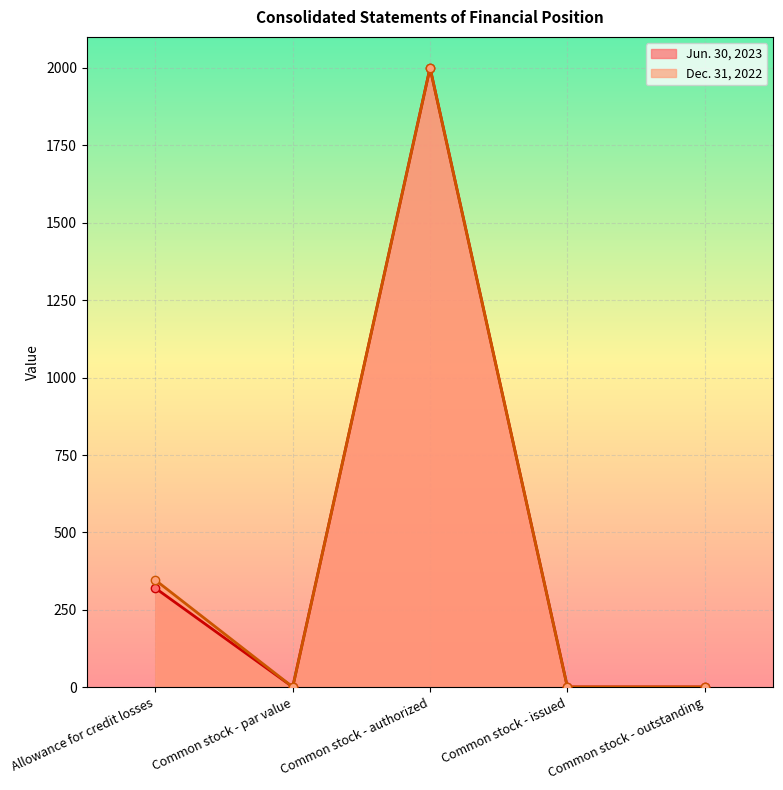

Read the Dec. 31, 2022 value at Allowance for credit losses.

346